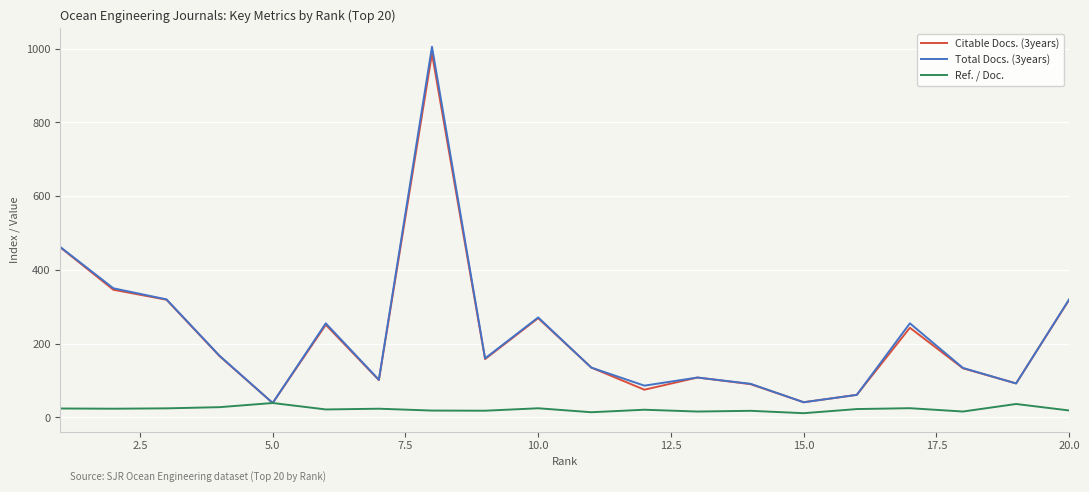

What is the maximum value for Ref. / Doc.?

38.9